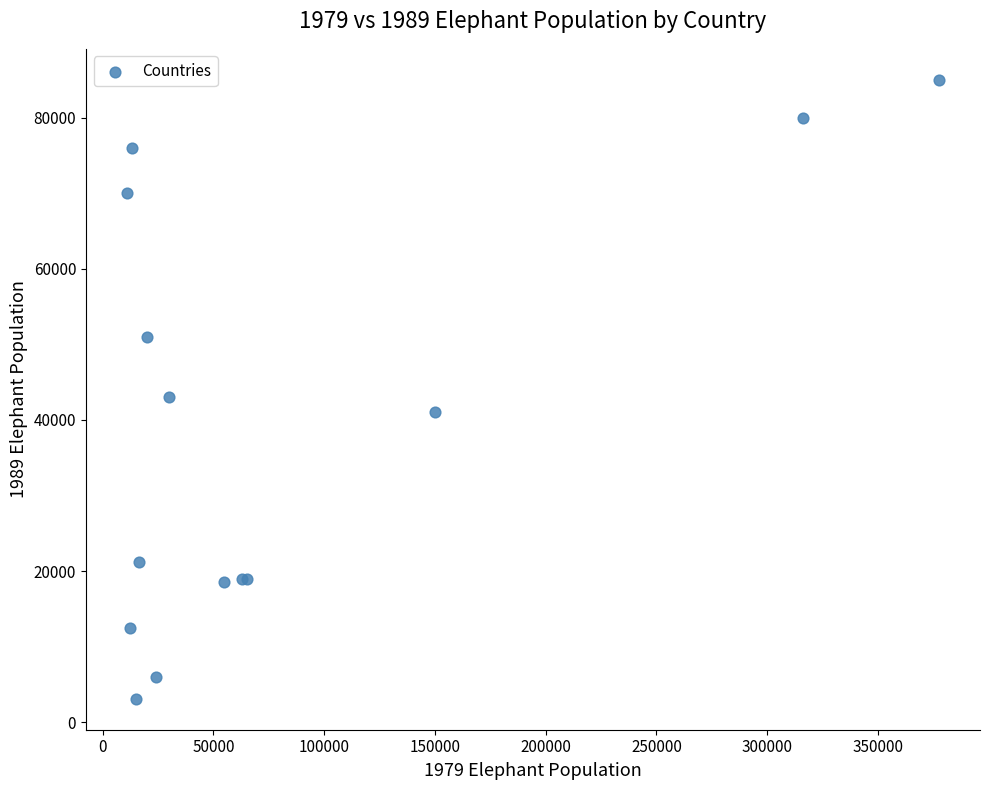

What Y value in the scatter plot is closest to 44050?

43000